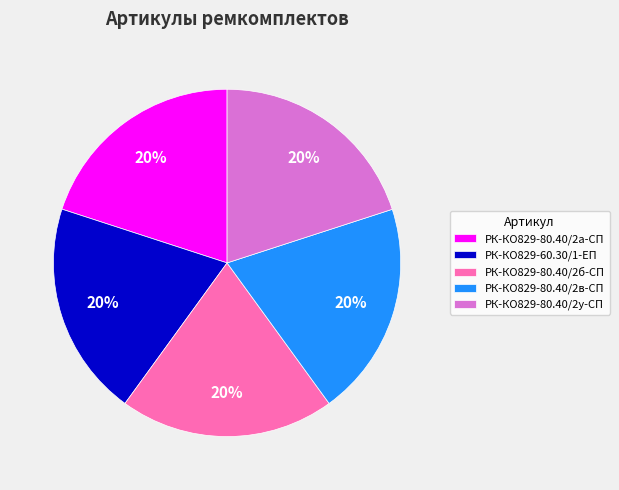

To the nearest percent, what portion does РК-КО829-80.40/2а-СП represent?

20%